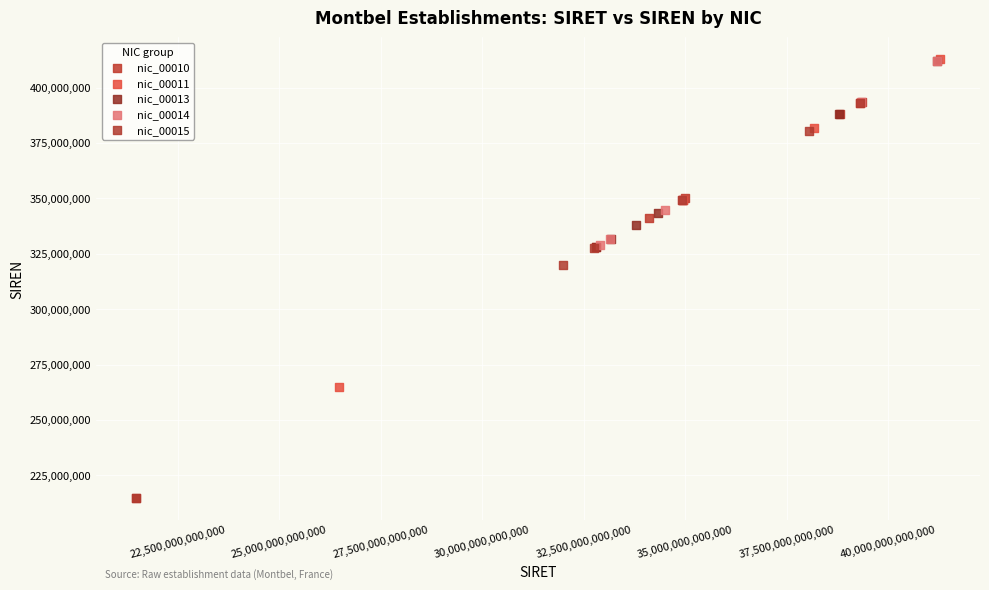

Which series has the widest spread of Y values?

nic_00010